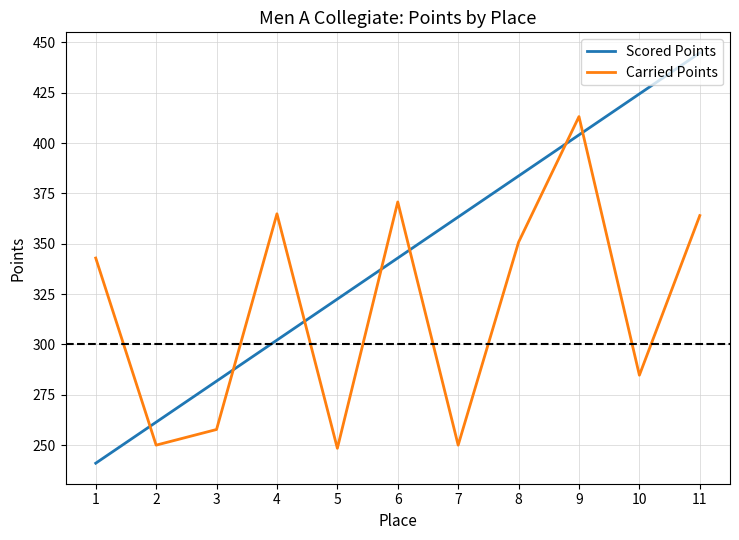

Is the value of Carried Points at 9 greater than the value of Scored Points at 9?

Yes